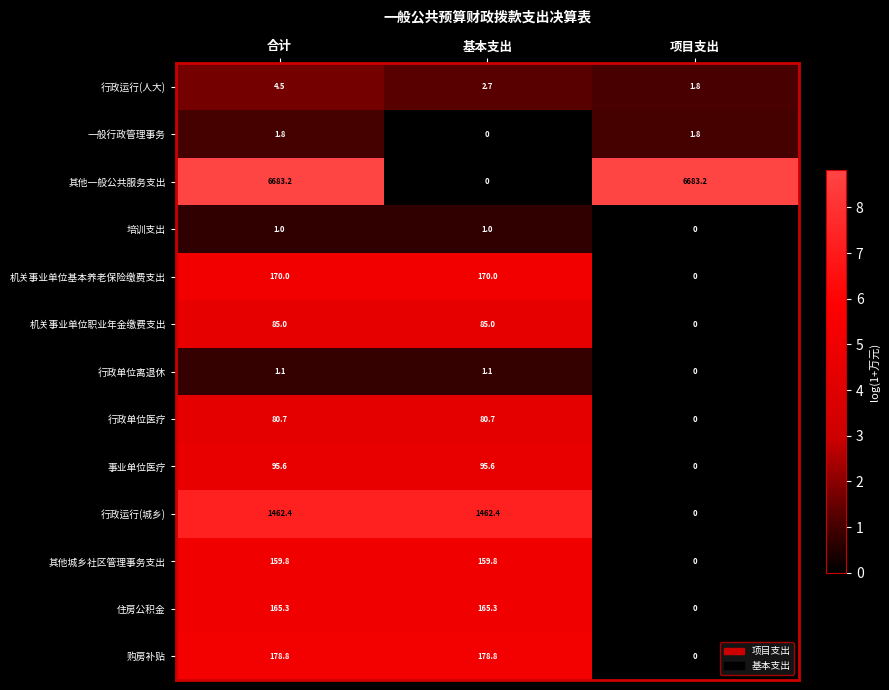

What is the highest value of the 机关事业单位职业年金缴费支出 series?

85.0